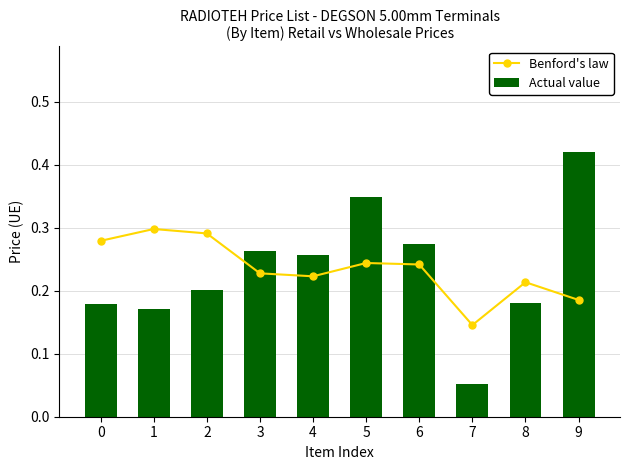

At which category is the sum across all series the highest?

9